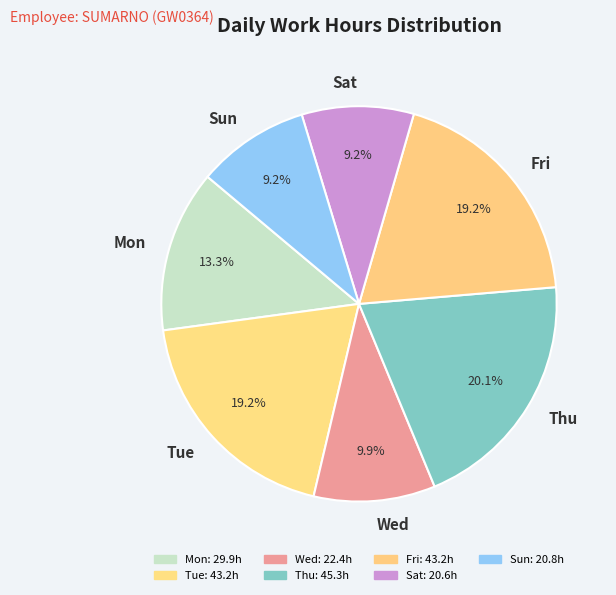

Does any single category account for the majority?

No